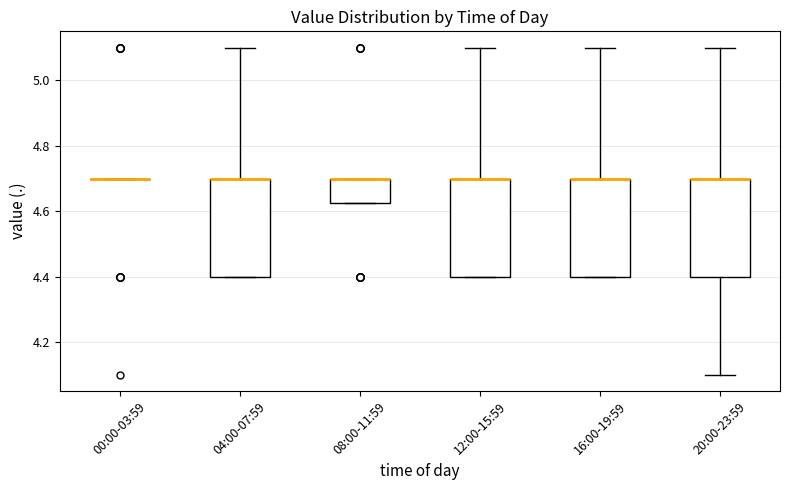

Reading left to right, read every box against the y-axis: the position of its median line, the range the box covers, and the ends of its whiskers. The values are not printed on the chart, so give them approximately, as read against the axis.

00:00-03:59: box collapsed to a line at 4.70, whiskers 4.70 to 4.70
04:00-07:59: median 4.70 (drawn on the box's upper edge), box 4.40 to 4.70, whiskers 4.40 to 5.10
08:00-11:59: median 4.70 (drawn on the box's upper edge), box 4.62 to 4.70, whiskers 4.62 to 4.70
12:00-15:59: median 4.70 (drawn on the box's upper edge), box 4.40 to 4.70, whiskers 4.40 to 5.10
16:00-19:59: median 4.70 (drawn on the box's upper edge), box 4.40 to 4.70, whiskers 4.40 to 5.10
20:00-23:59: median 4.70 (drawn on the box's upper edge), box 4.40 to 4.70, whiskers 4.10 to 5.10